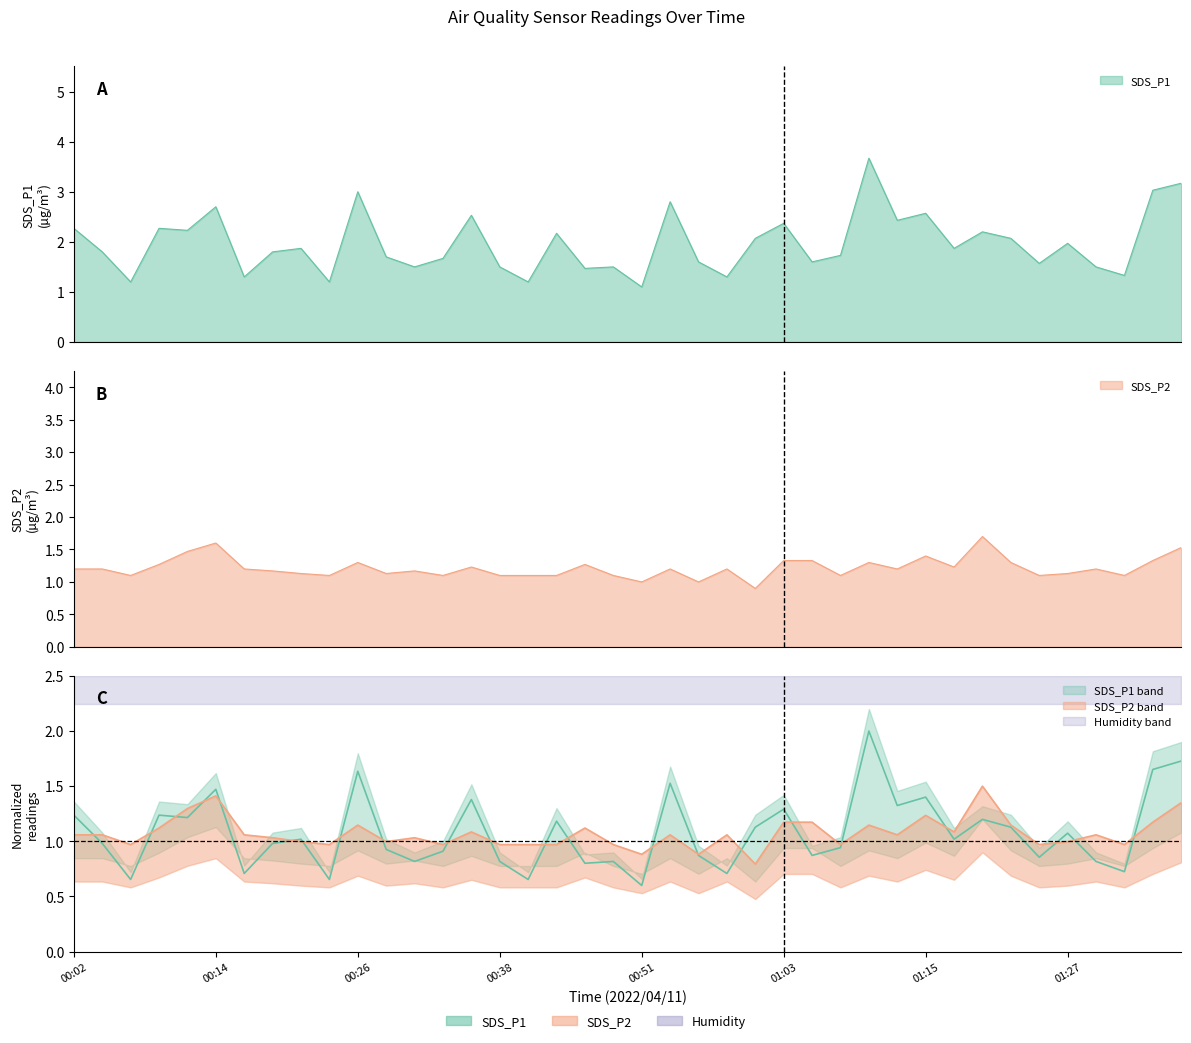

Which category has the lowest value in the SDS_P1 series?

00:51